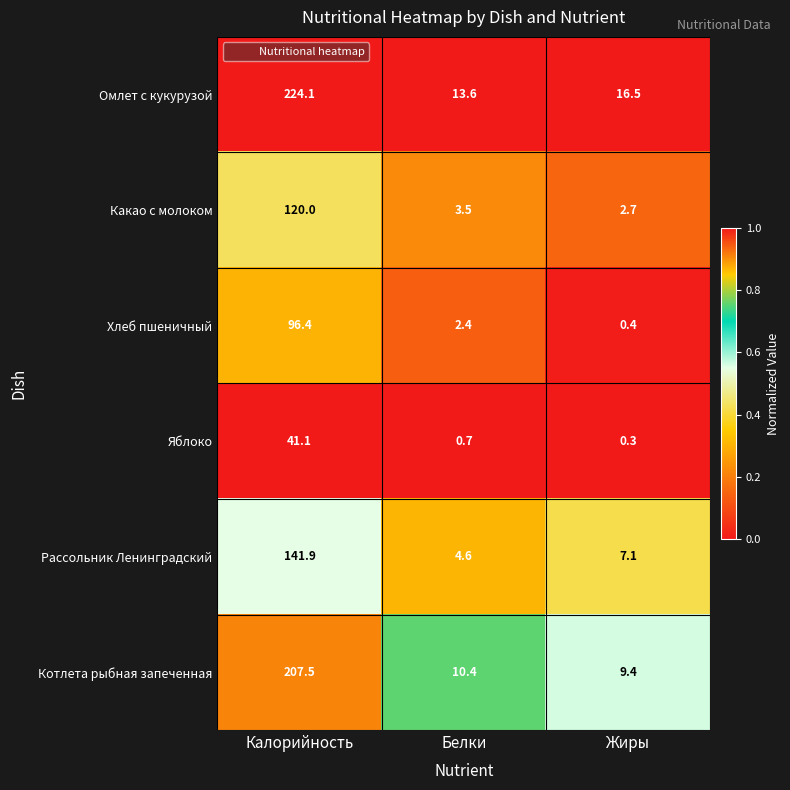

At which category is the sum across all series the highest?

Калорийность